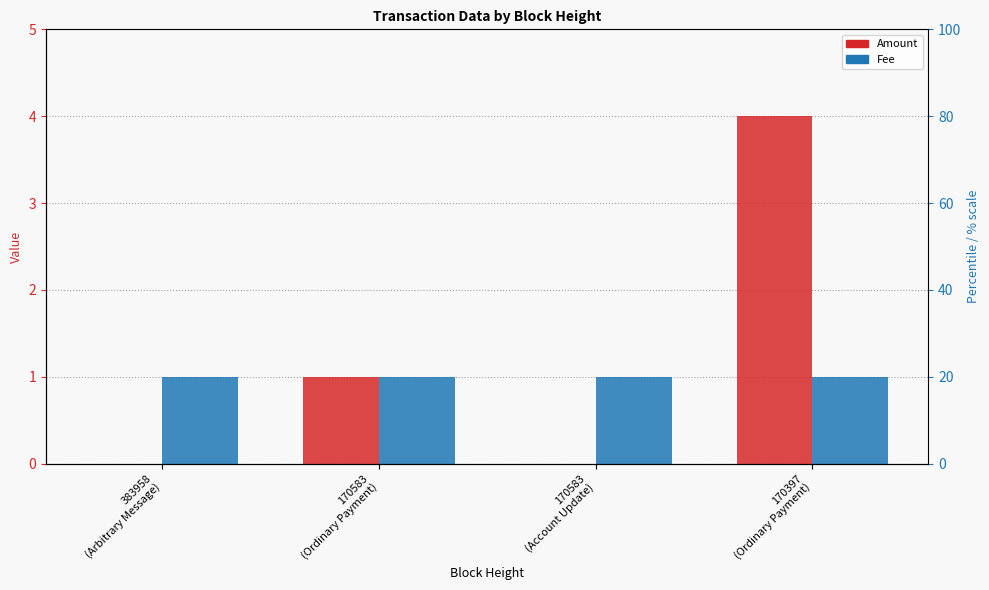

What is the label of the 4th bar from the left?

170397
(Ordinary Payment)